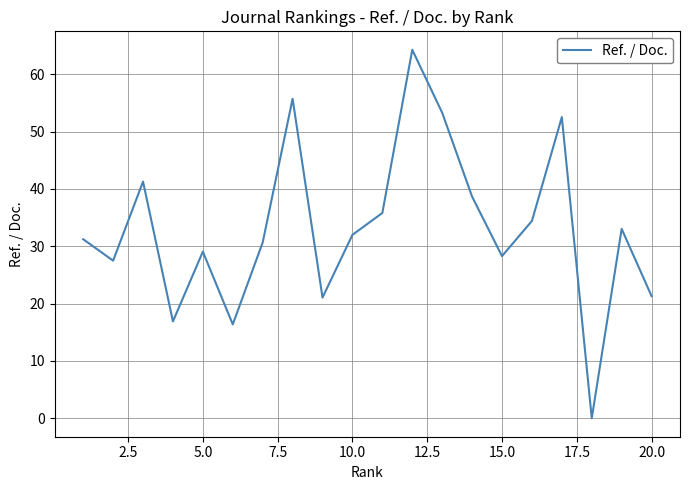

What is the greatest value displayed?

64.3